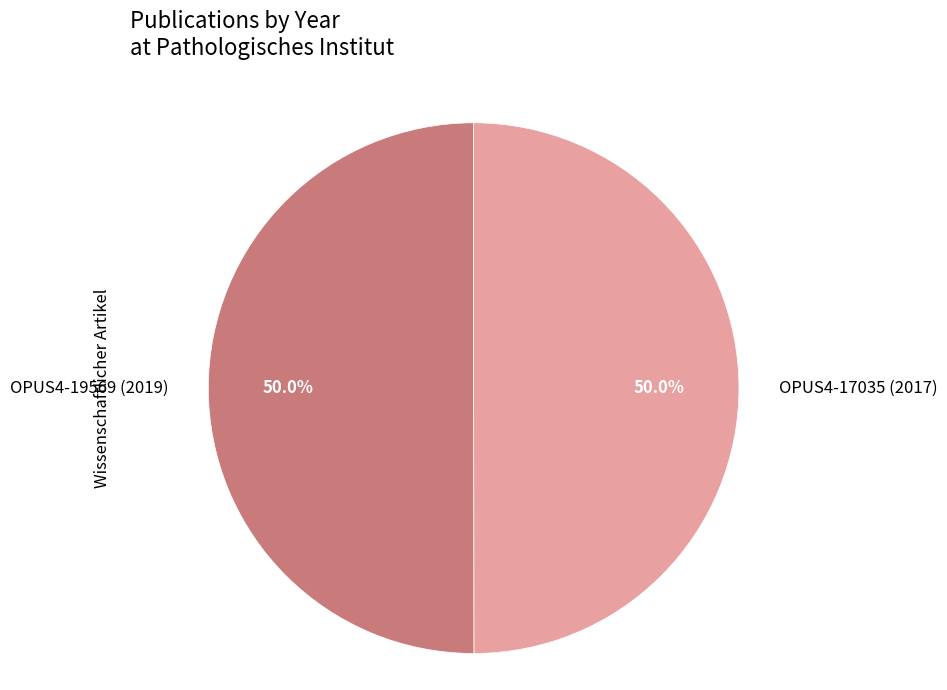

To the nearest percent, what portion does OPUS4-19569 (2019) represent?

50%